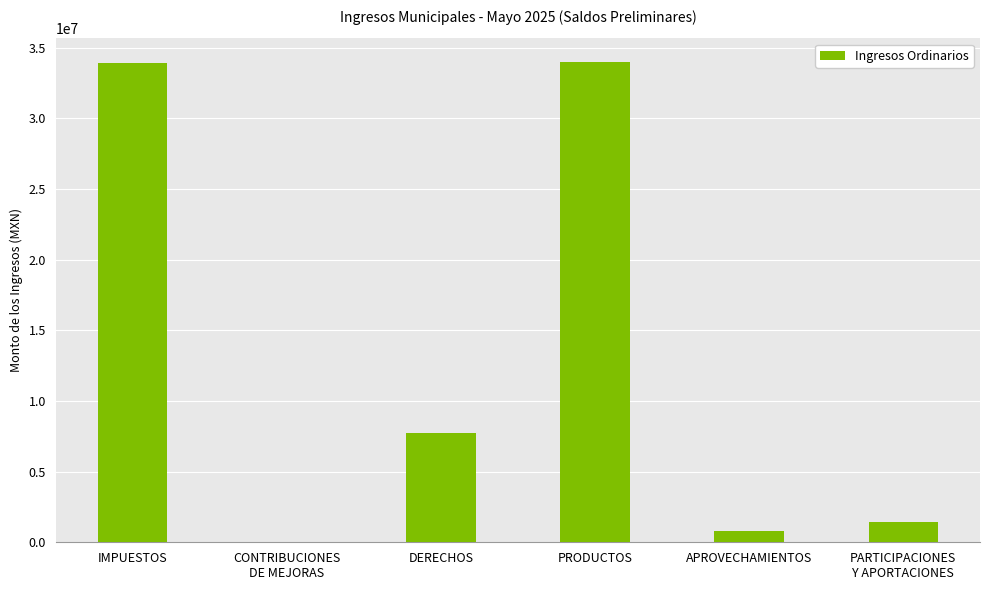

At which label is the value closest to 16974144?

DERECHOS